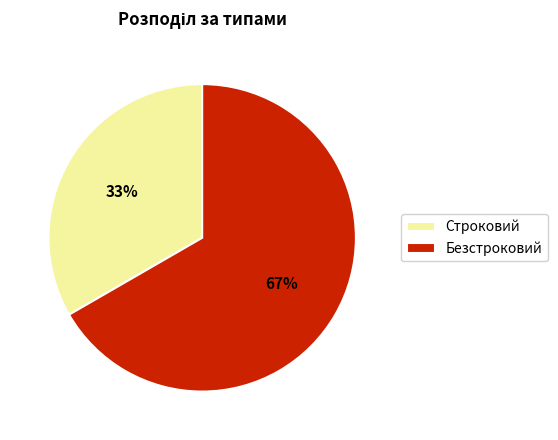

What is the ratio of the value at Безстроковий to the value at Строковий?

2.0